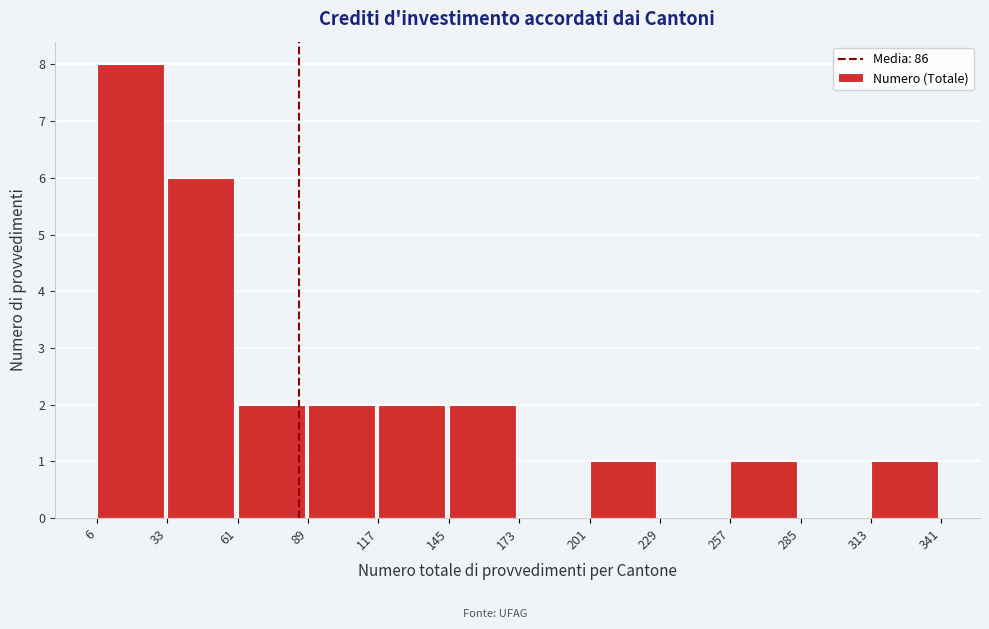

What is the height of the bar covering 201 to 229 on the x-axis? The values are not printed on the chart, so give them approximately, as read against the axis.

1